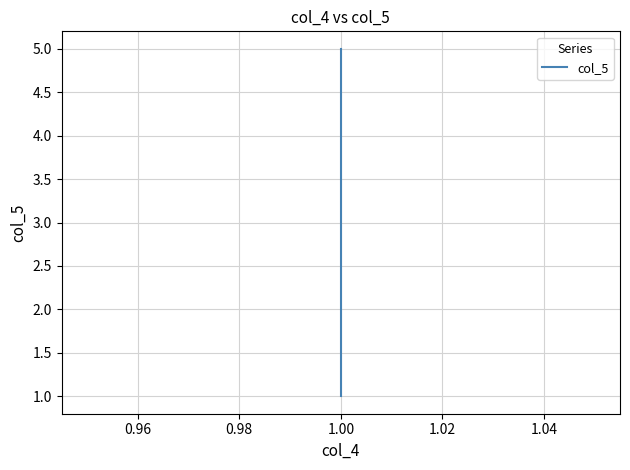

How many lines are shown in the chart?

1